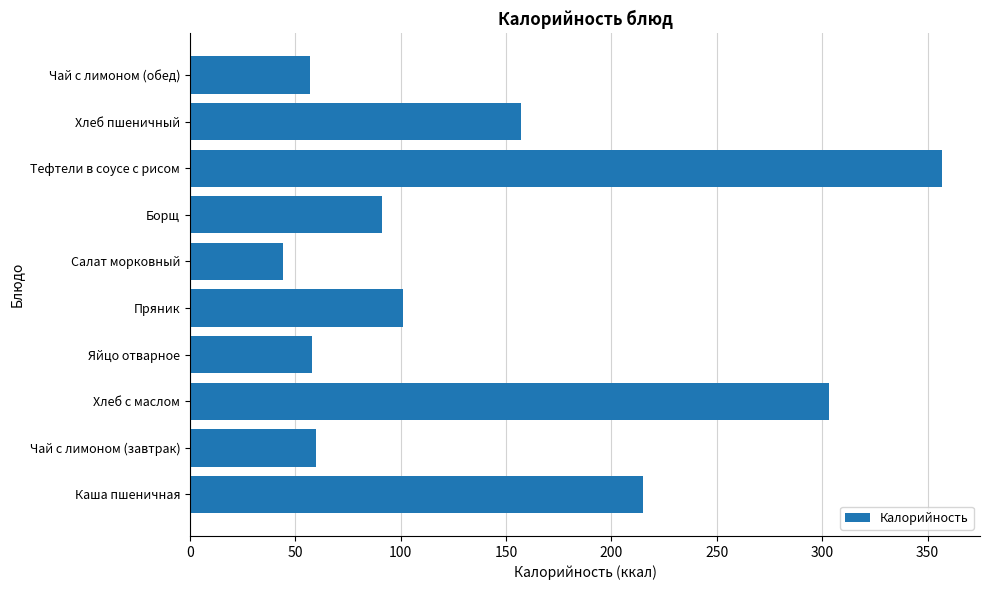

What is the change in value from Чай с лимоном (завтрак) to Пряник?

+41